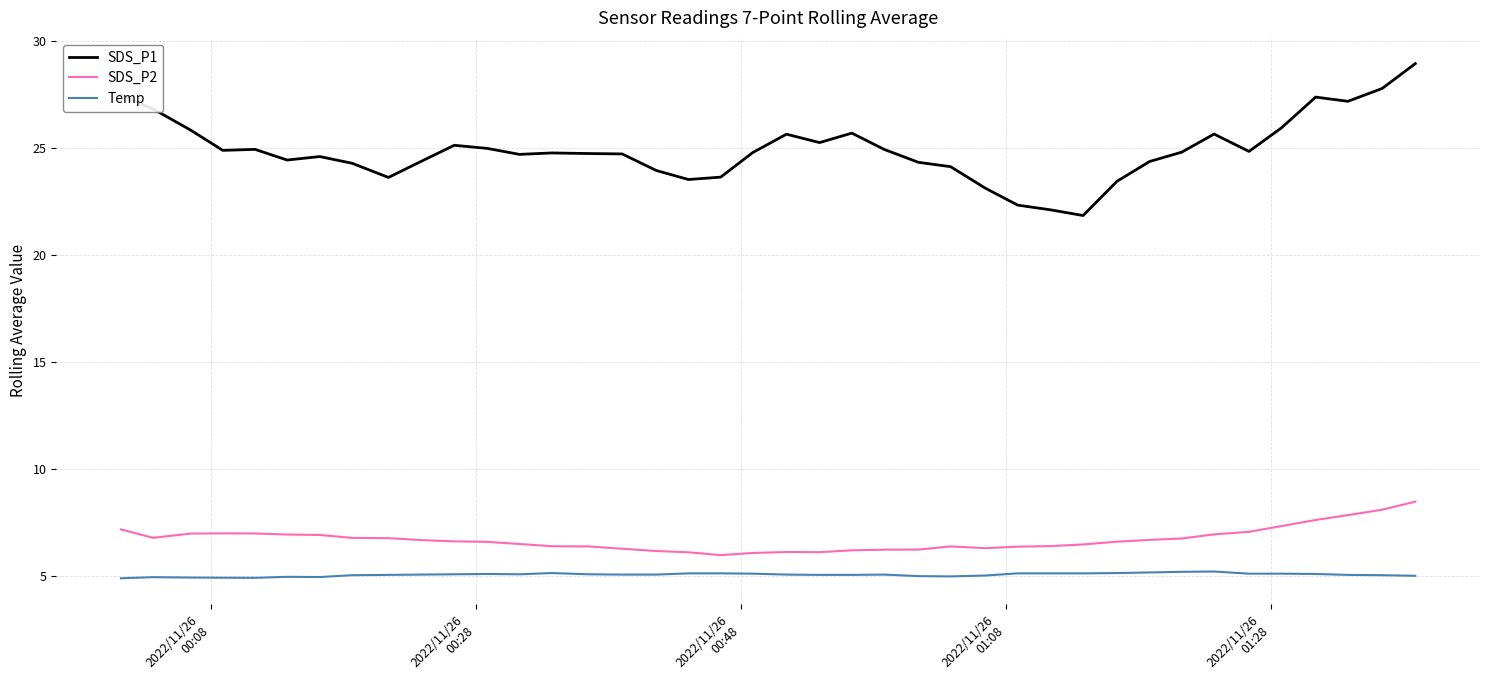

Which series has the largest total across all categories?

SDS_P1